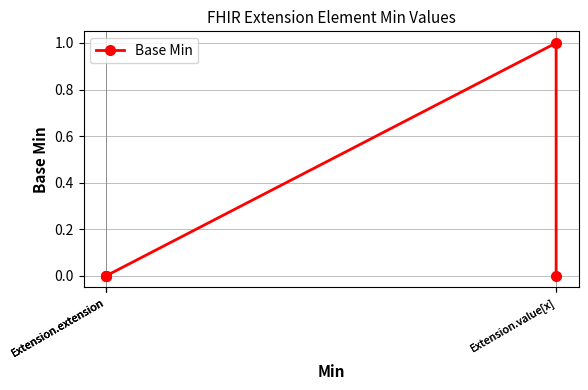

List the labels in order of value, smallest first.

Extension.extension, Extension.extension, Extension.extension, Extension.value[x], Extension.value[x]